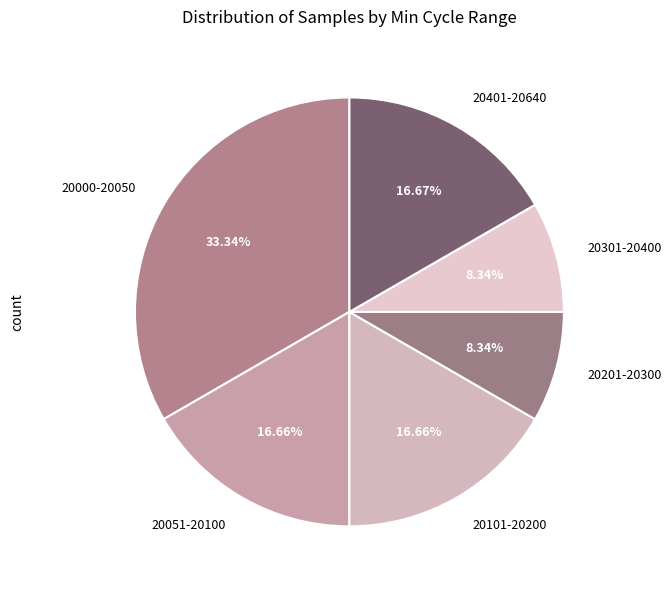

Do 20401-20640 and 20051-20100 together represent more than half of the pie?

No